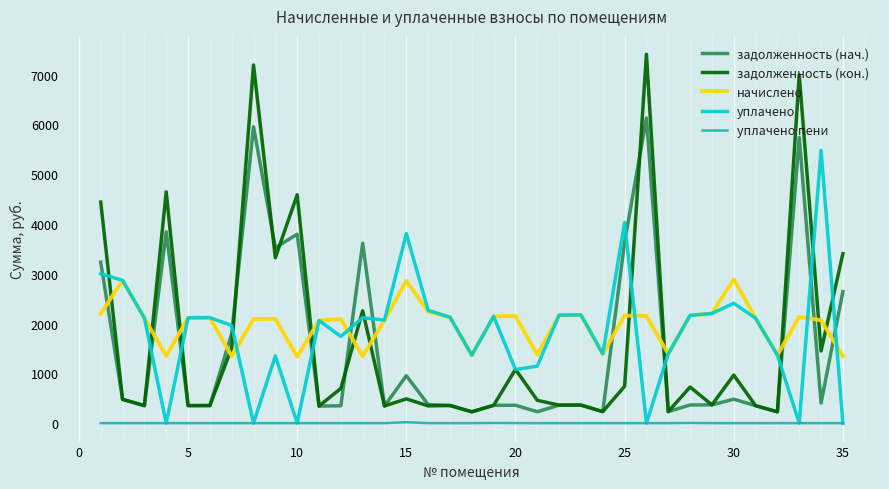

What is the lowest value of the начислено series?

1333.1